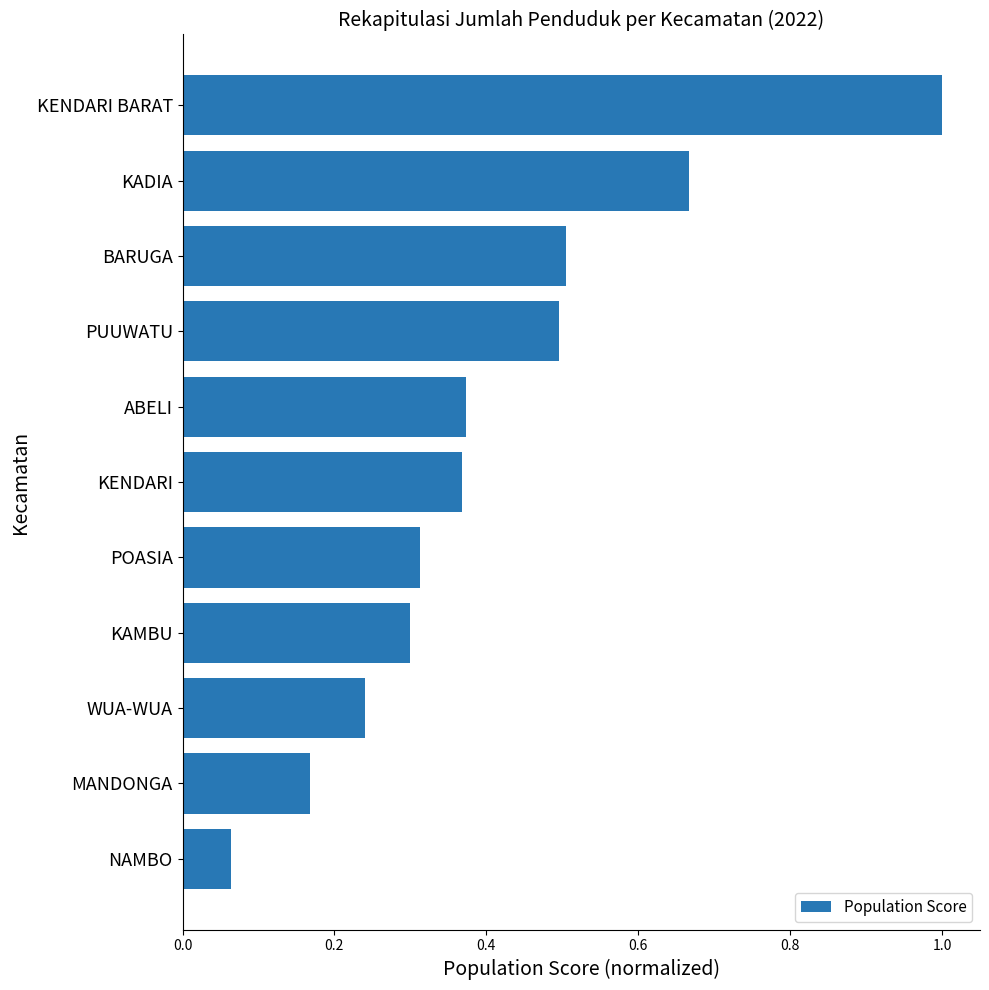

Does the chart contain stacked bars?

No